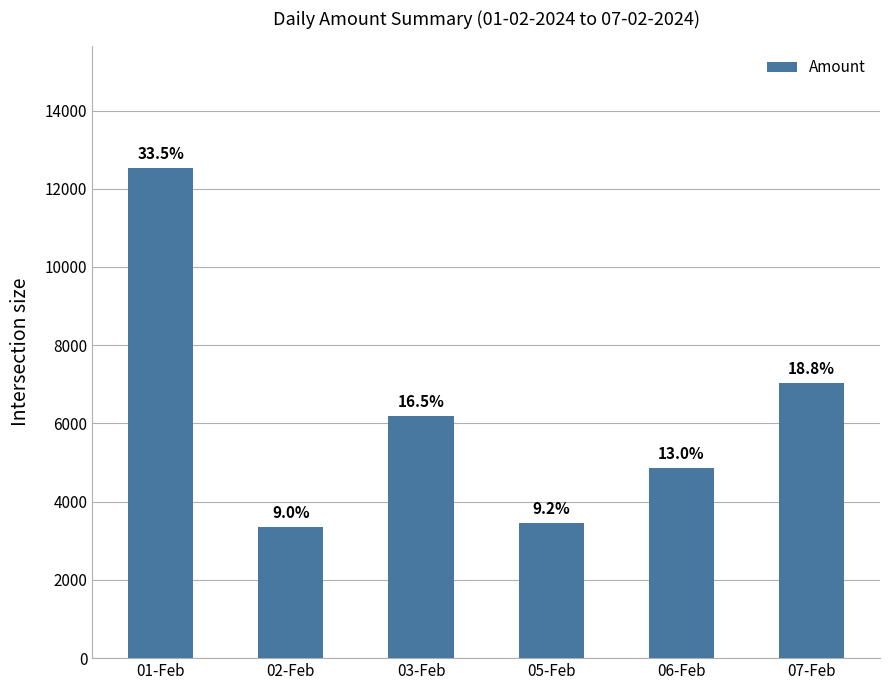

What is the value of the 5th bar from the left?

4863